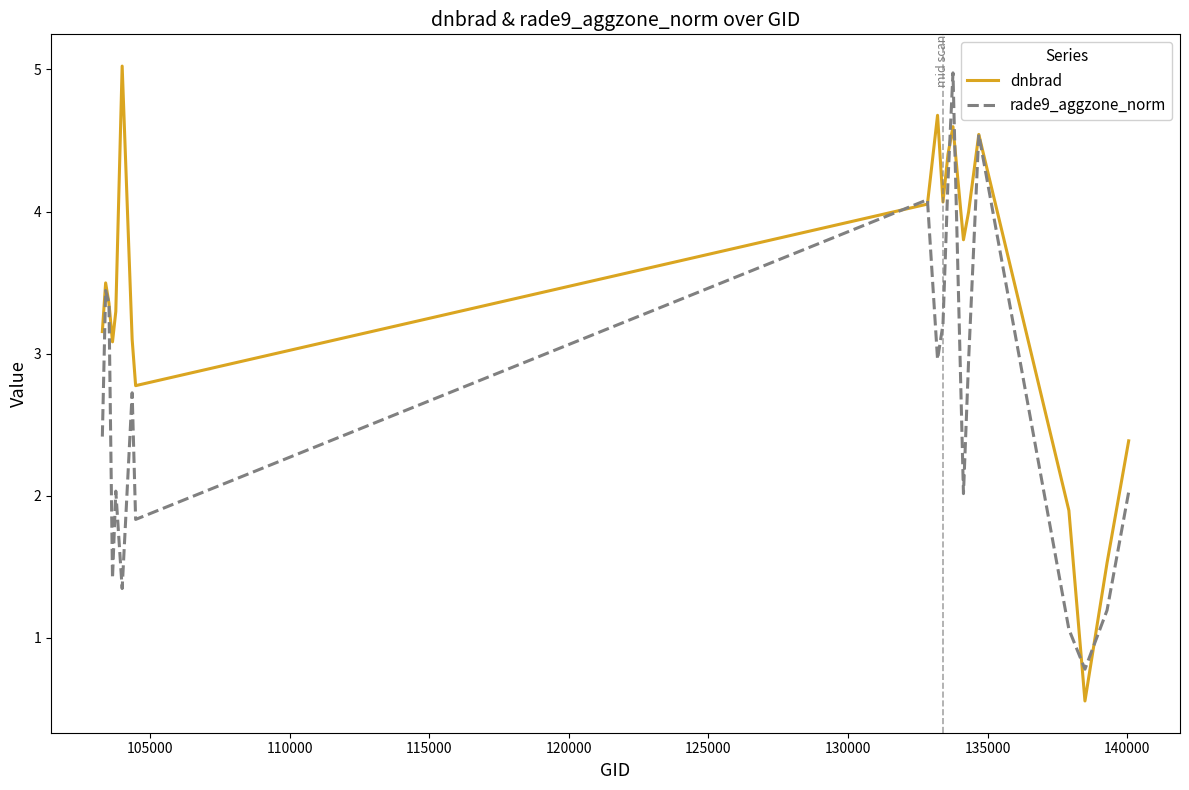

List the series in order of their overall mean, highest first.

dnbrad, rade9_aggzone_norm